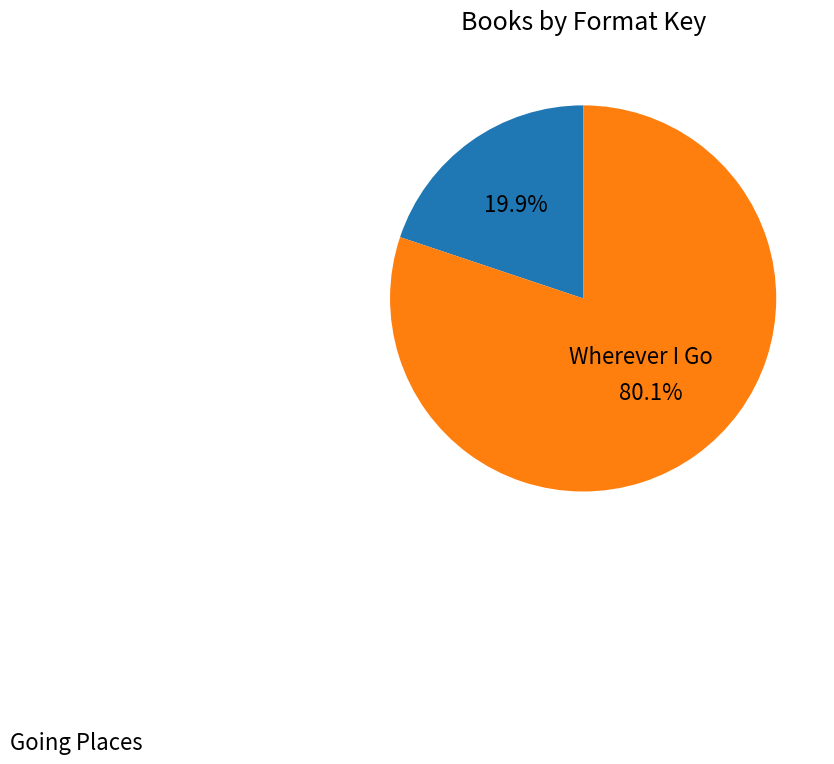

Does any single category account for the majority?

Yes